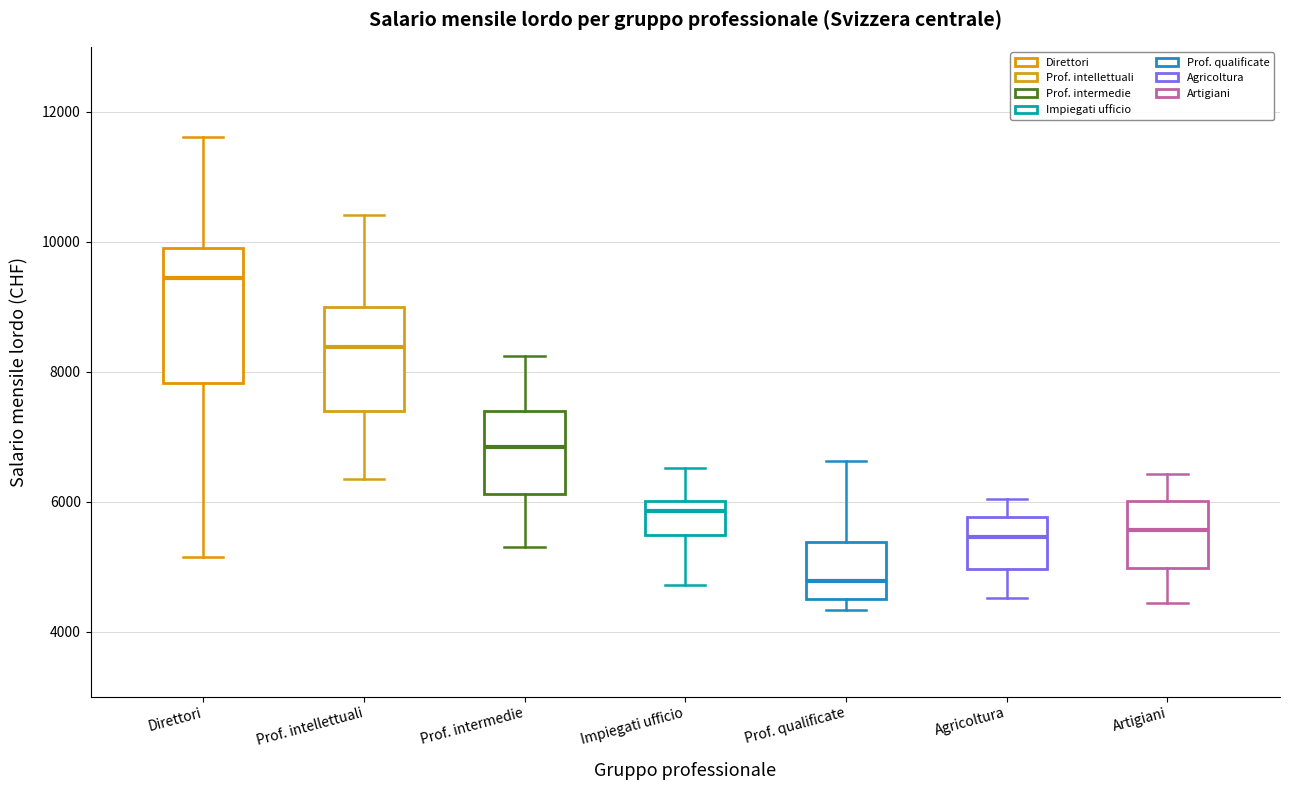

Reading left to right, transcribe this box plot: for each box, give where its median line is, the range the box spans, and where its two whiskers end, as read against the y-axis. The values are not printed on the chart, so give them approximately, as read against the axis.

Direttori: median 9400, box 7800 to 9800, whiskers 5200 to 11600
Prof. intellettuali: median 8400, box 7400 to 9000, whiskers 6400 to 10400
Prof. intermedie: median 6800, box 6200 to 7400, whiskers 5200 to 8200
Impiegati ufficio: median 5800, box 5400 to 6000, whiskers 4800 to 6600
Prof. qualificate: median 4800, box 4600 to 5400, whiskers 4400 to 6600
Agricoltura: median 5400, box 5000 to 5800, whiskers 4600 to 6000
Artigiani: median 5600, box 5000 to 6000, whiskers 4400 to 6400